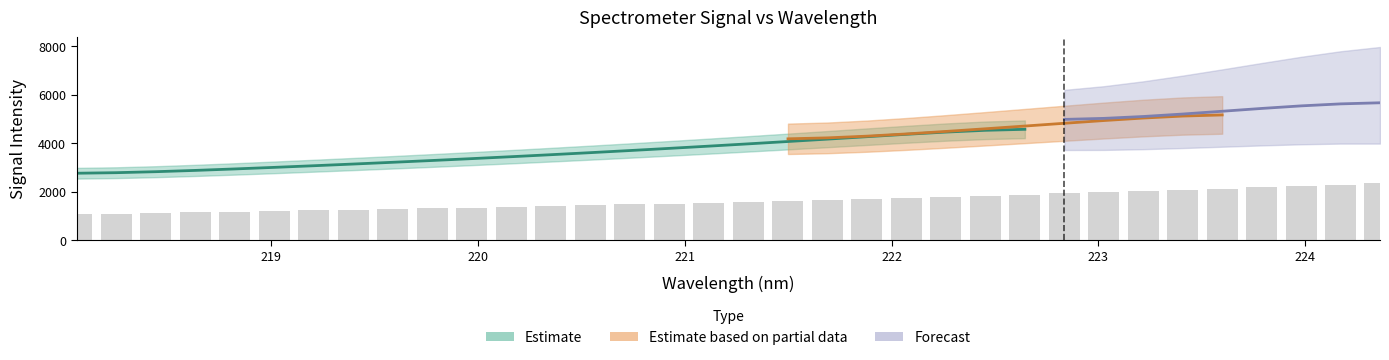

At how many categories does at least one series exceed 5758?

1